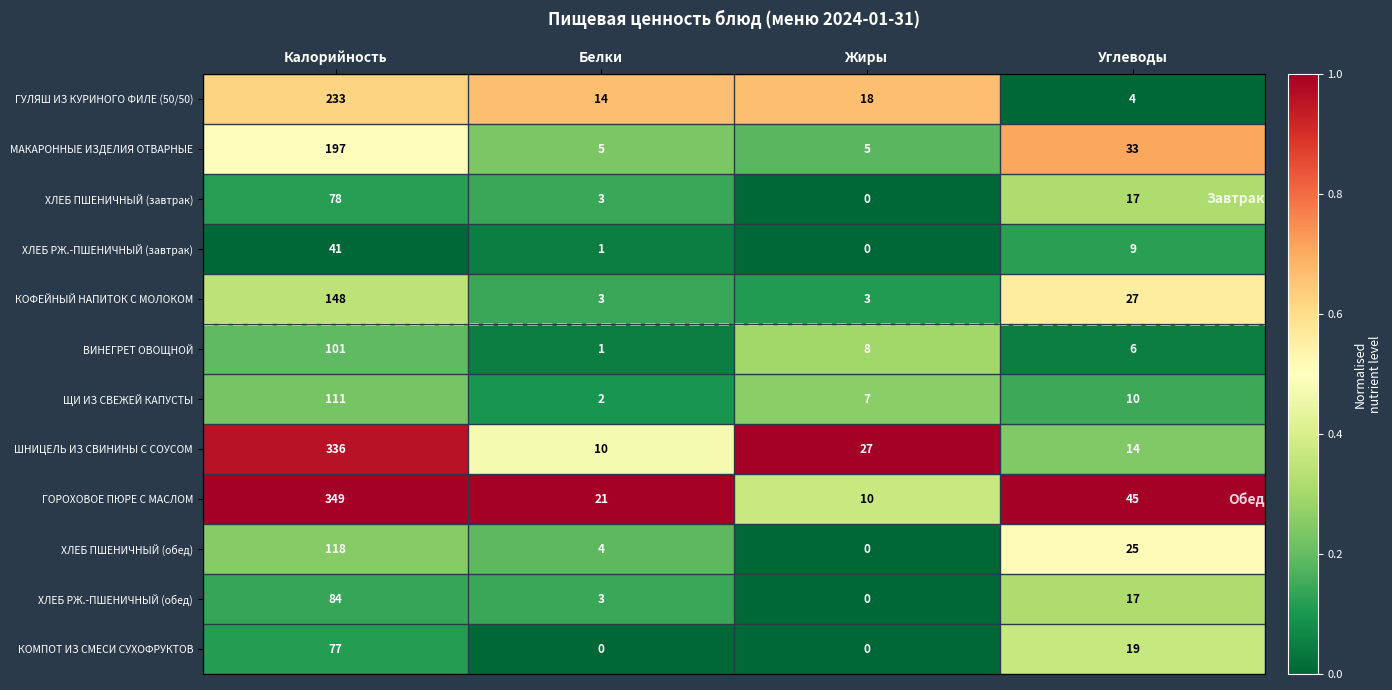

What is the average value of the ГОРОХОВОЕ ПЮРЕ С МАСЛОМ series?

106